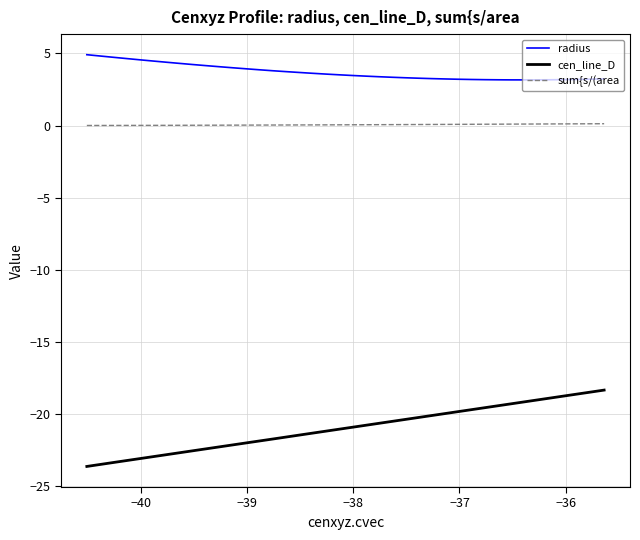

What is the minimum value shown in the chart?

-23.6